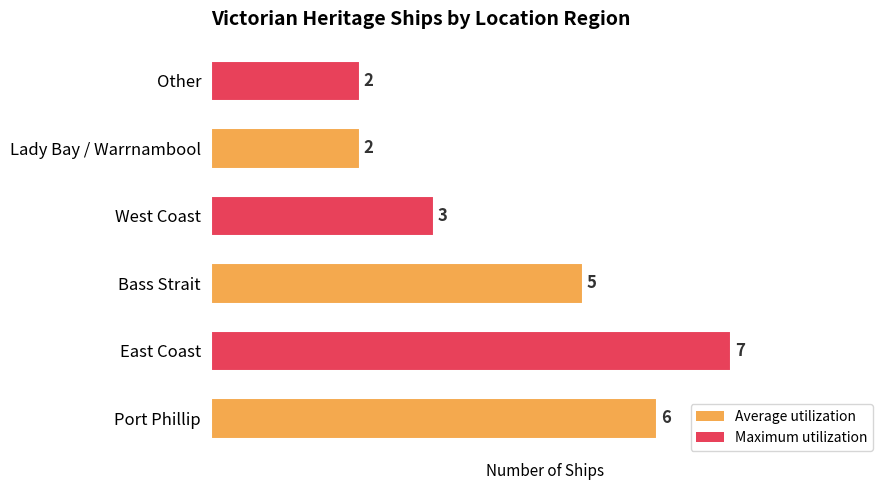

How many bars are there in total?

6